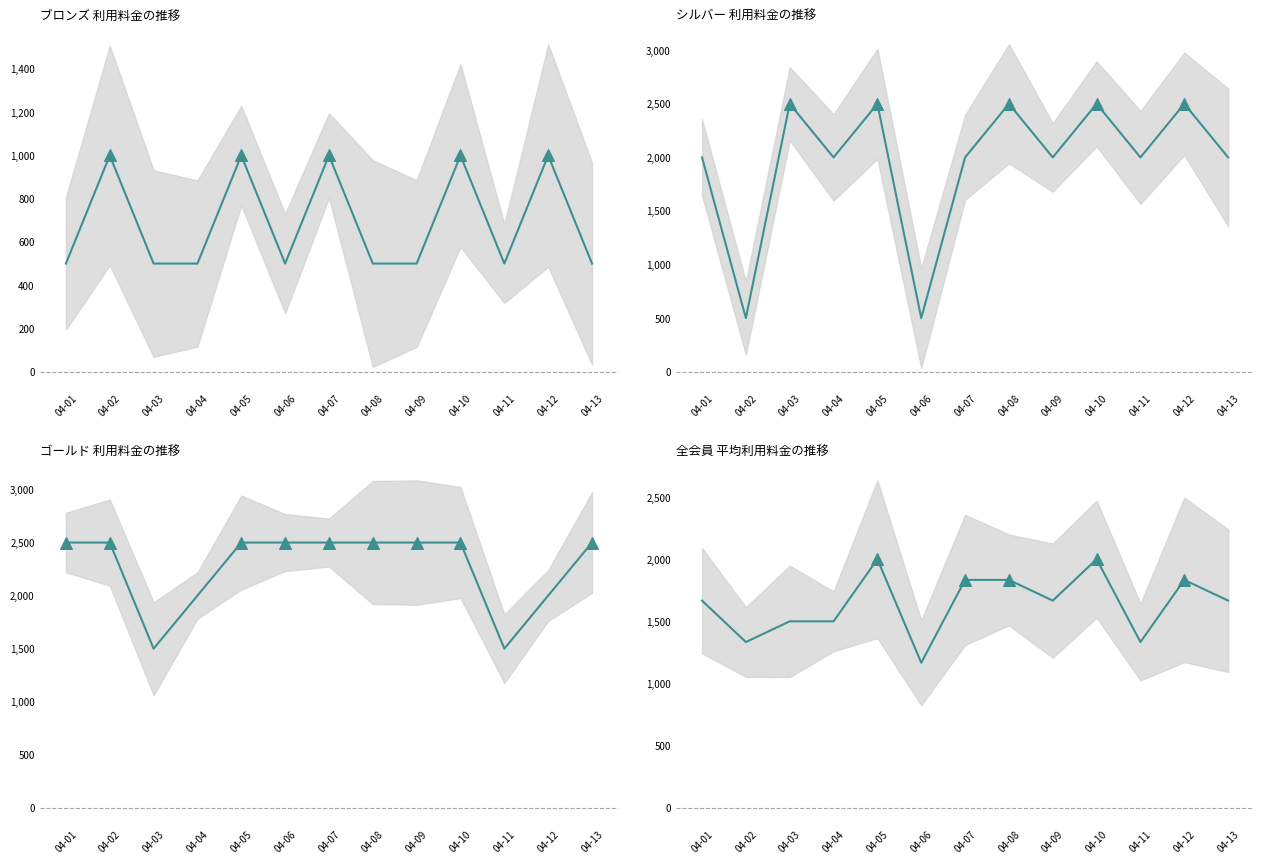

Which has a higher value, 04-04 or 04-09?

04-09